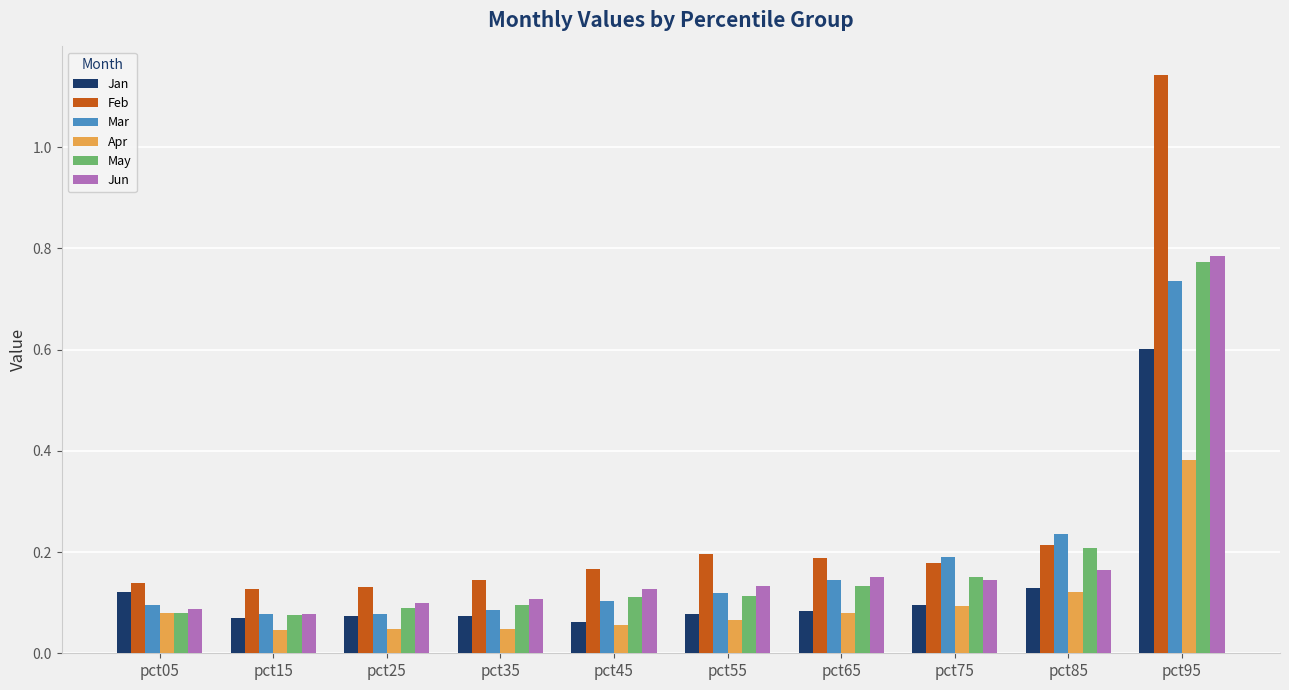

Which series has the widest spread of values?

Feb